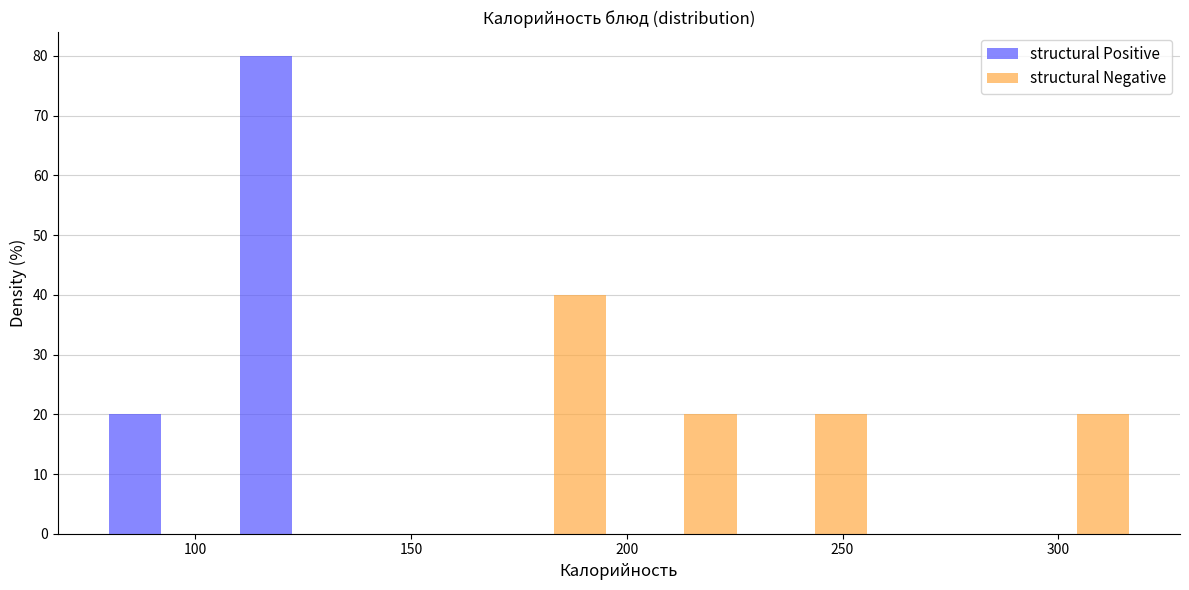

In the structural Negative series, which range on the x-axis has the tallest bar?

170 to 200